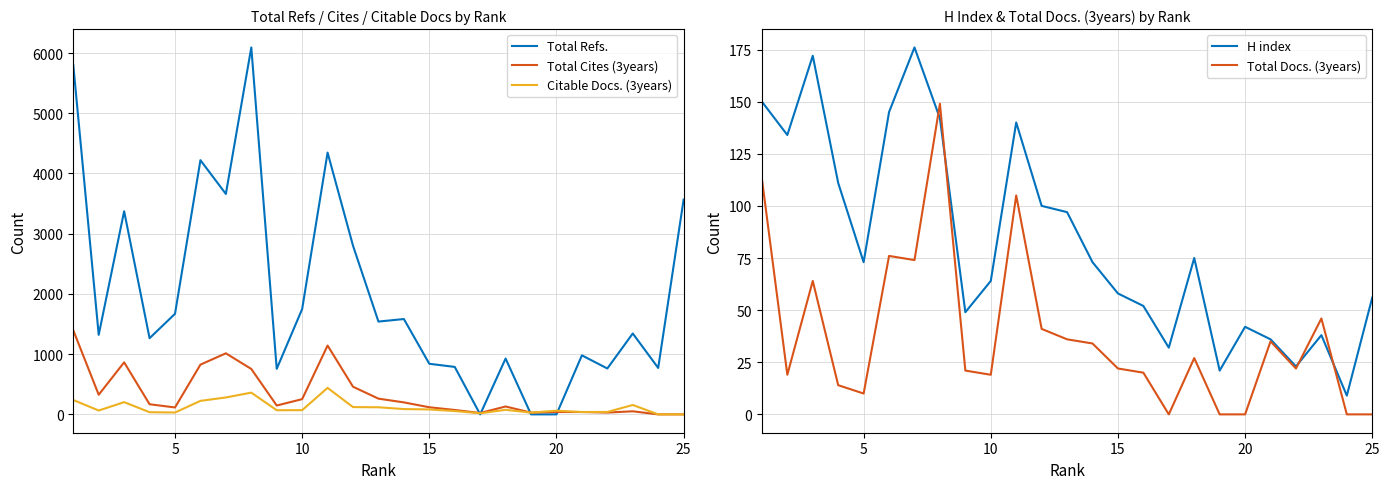

How many data points in Total Cites (3years) are above 147?

12